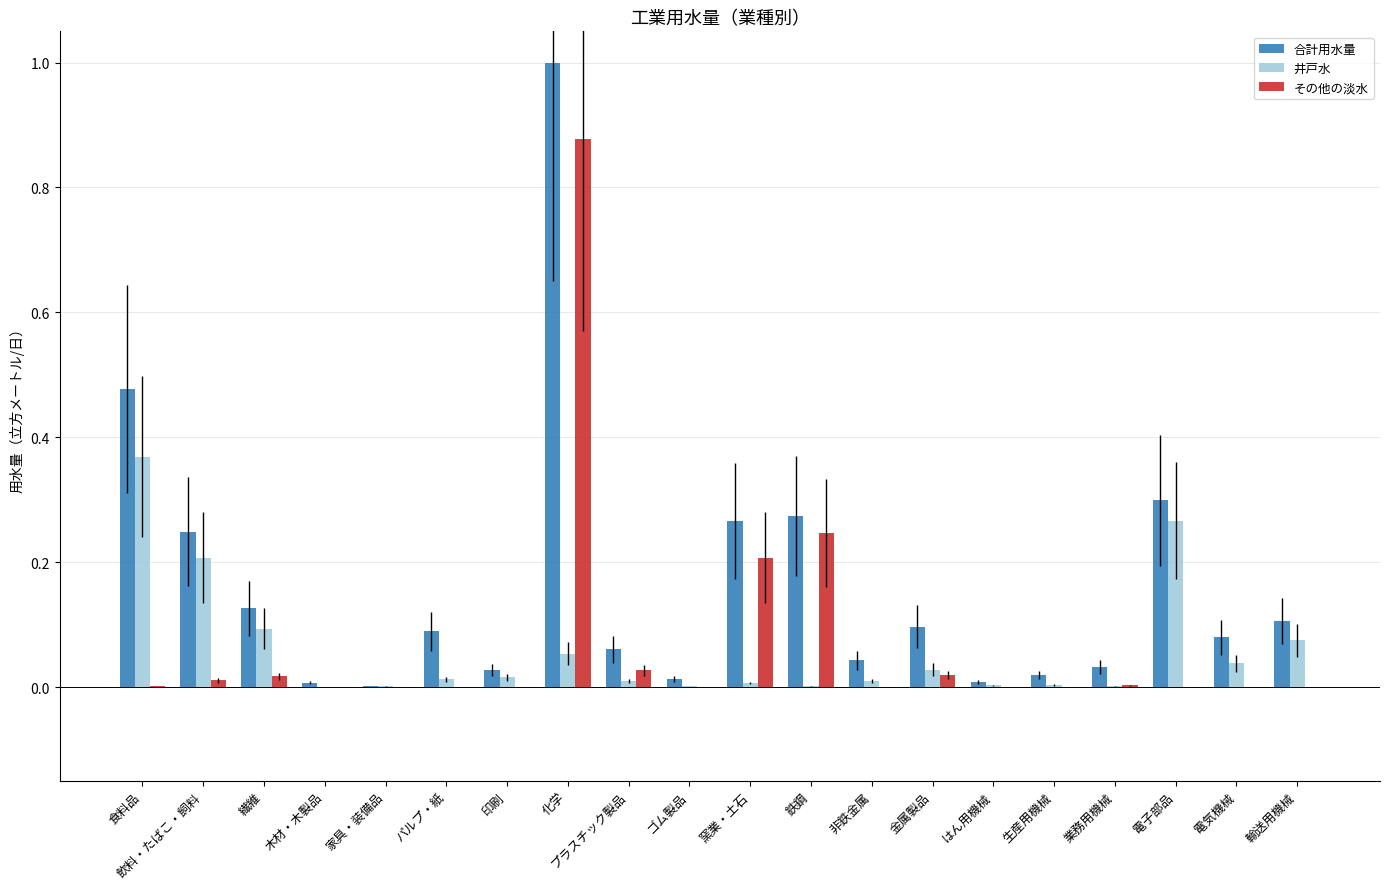

What is the sum of all その他の淡水 values?

1.4